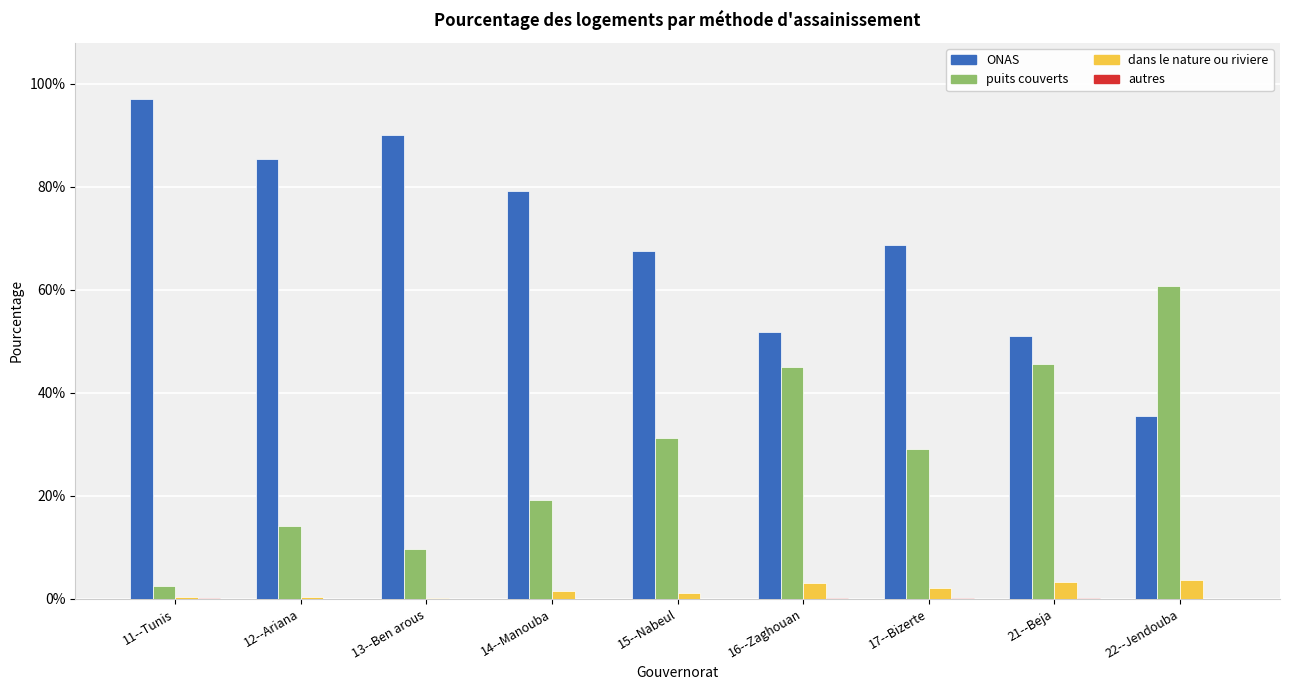

Does the chart contain stacked bars?

No